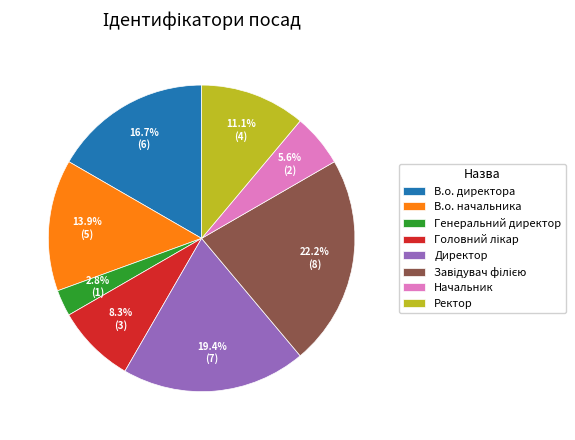

To the nearest percent, what portion does Директор represent?

19%